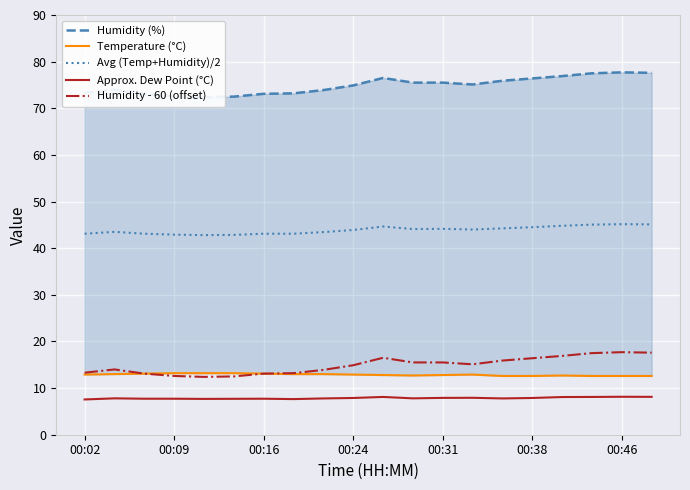

What is the maximum value shown in the chart?

77.7